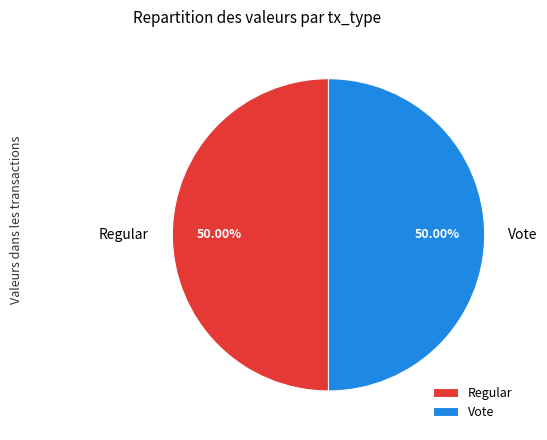

Approximately how many times larger is the value at Regular compared to Vote?

1.0